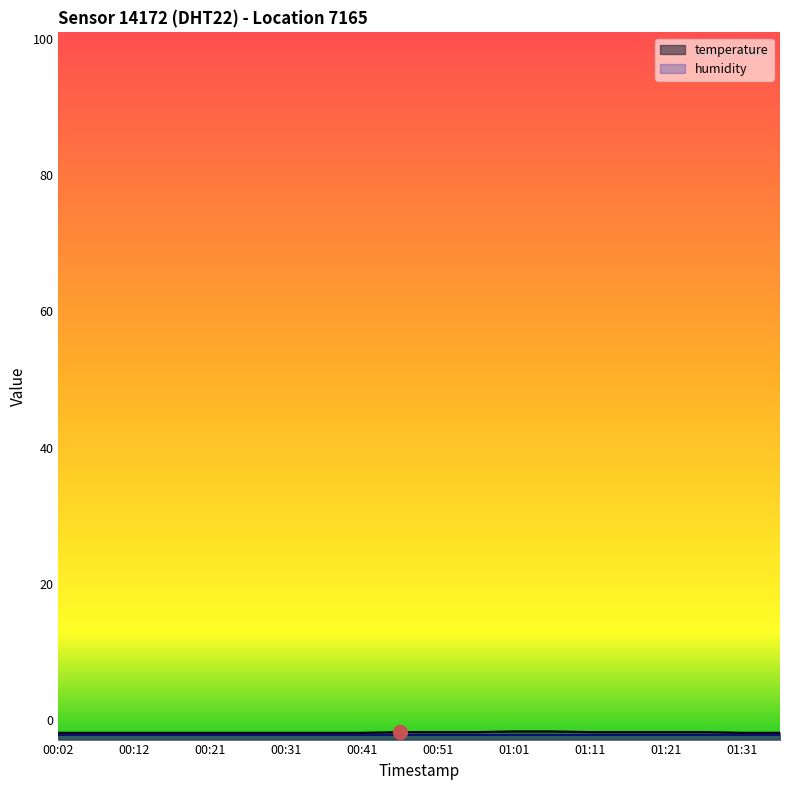

What is the label of the 5th point from the right?

01:16